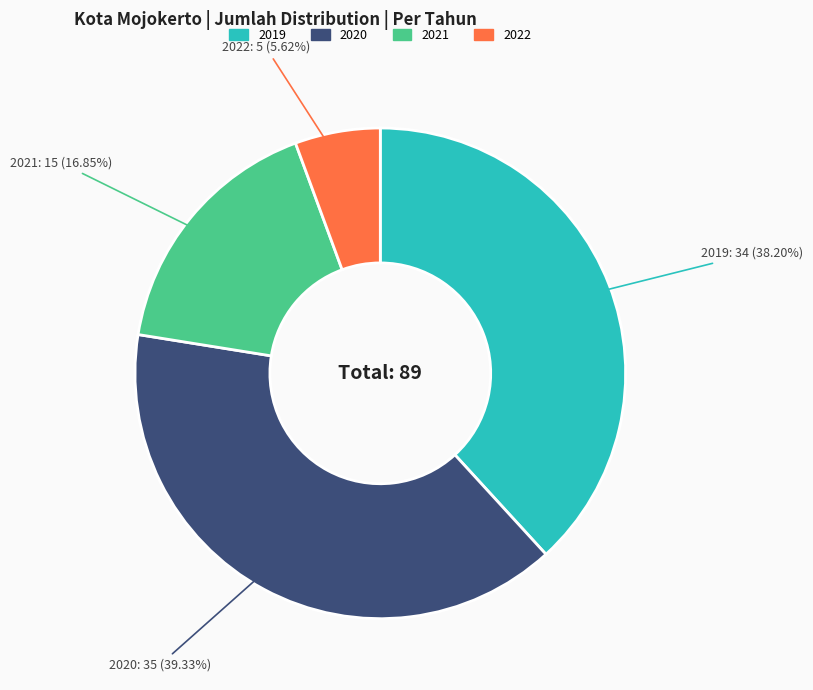

To the nearest percent, what is the difference between the largest and smallest slice percentages?

34%